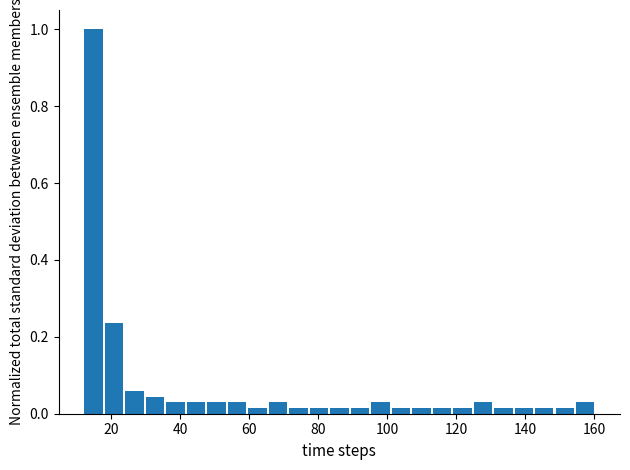

Read against the x-axis, roughly where is the centre of the tallest bar?

14